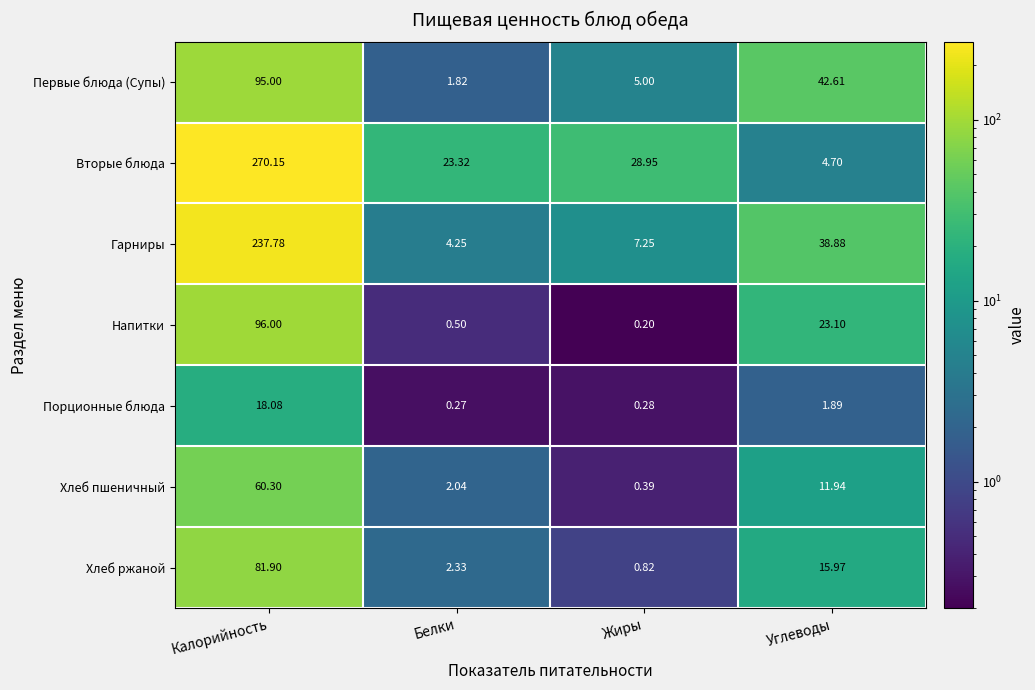

At Белки, list the series in order from smallest to largest.

Порционные блюда, Напитки, Первые блюда (Супы), Хлеб пшеничный, Хлеб ржаной, Гарниры, Вторые блюда